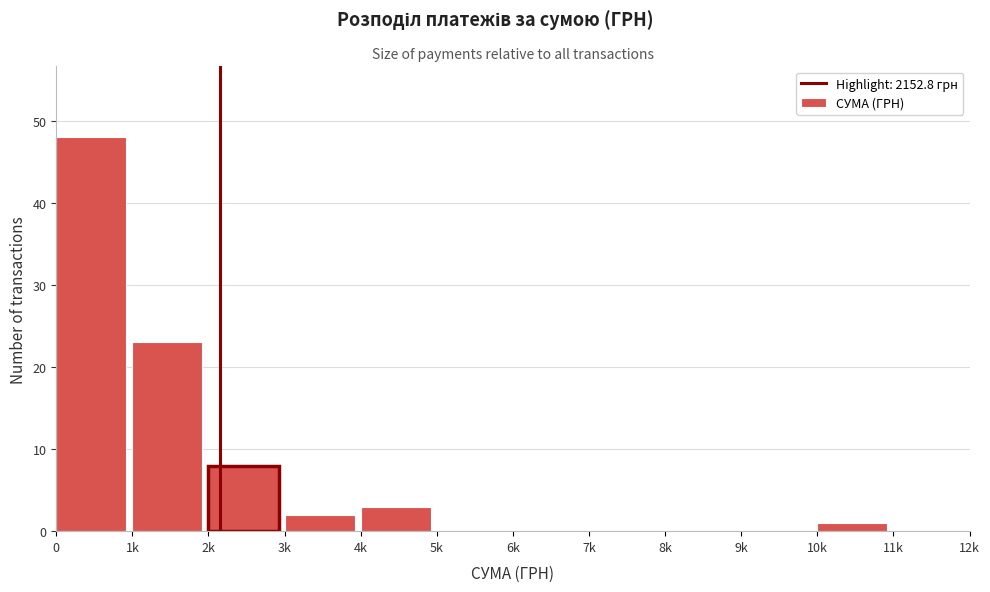

Reading right to left, what are all the values shown in this chart?

11k=0	10k=1	9k=0	8k=0	7k=0	6k=0	5k=0	4k=3	3k=2	2k=8	1k=23	0=48